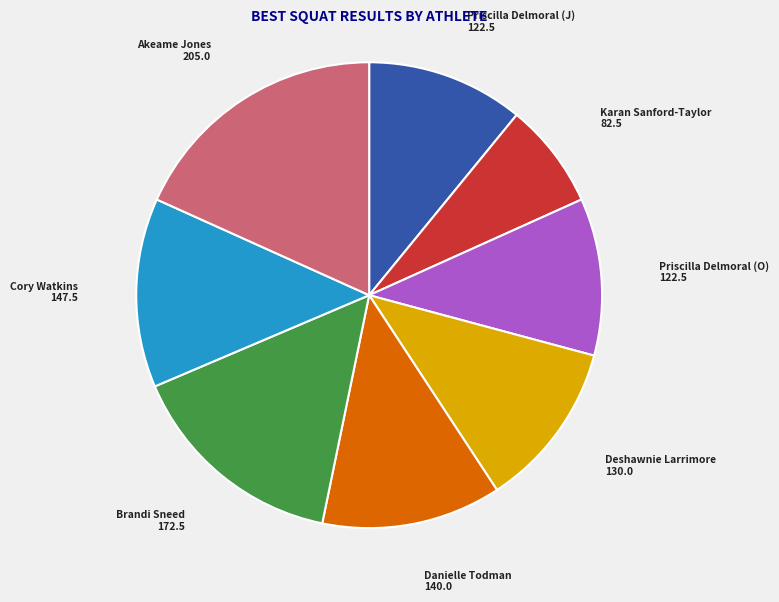

Does any single category account for the majority?

No